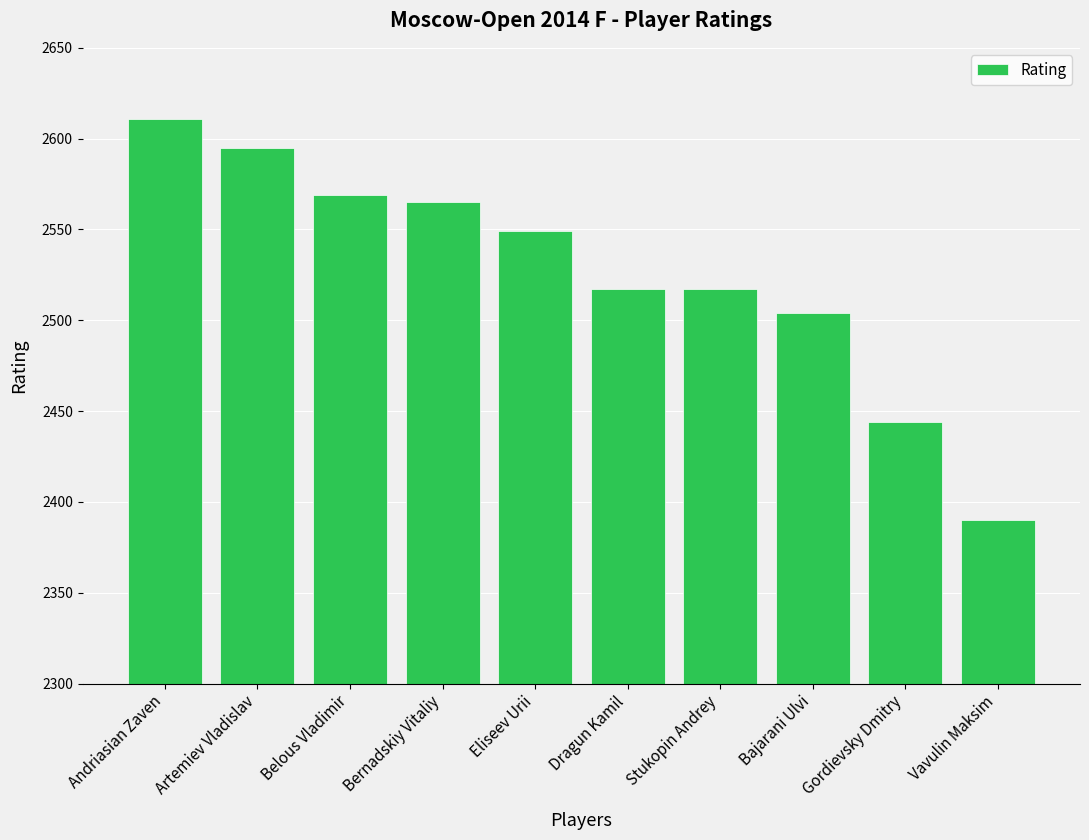

What is the difference between the maximum and minimum values?

221